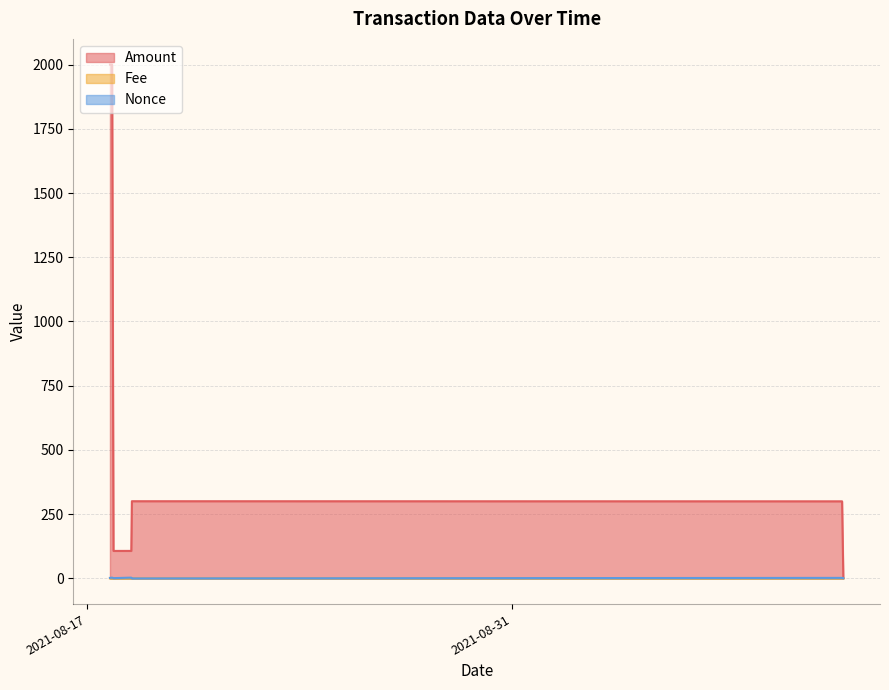

Is it true that Amount equals 300.4 at 2021-08-18 11:27:00?

True